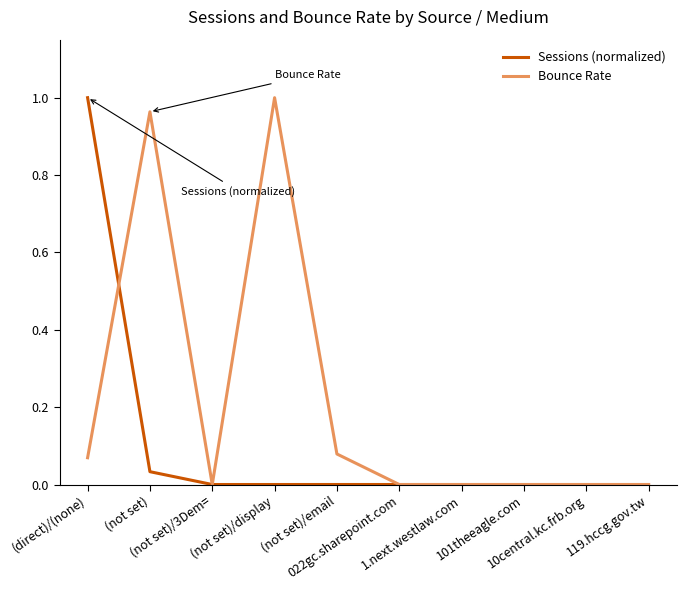

Which series has the largest total across all categories?

Bounce Rate